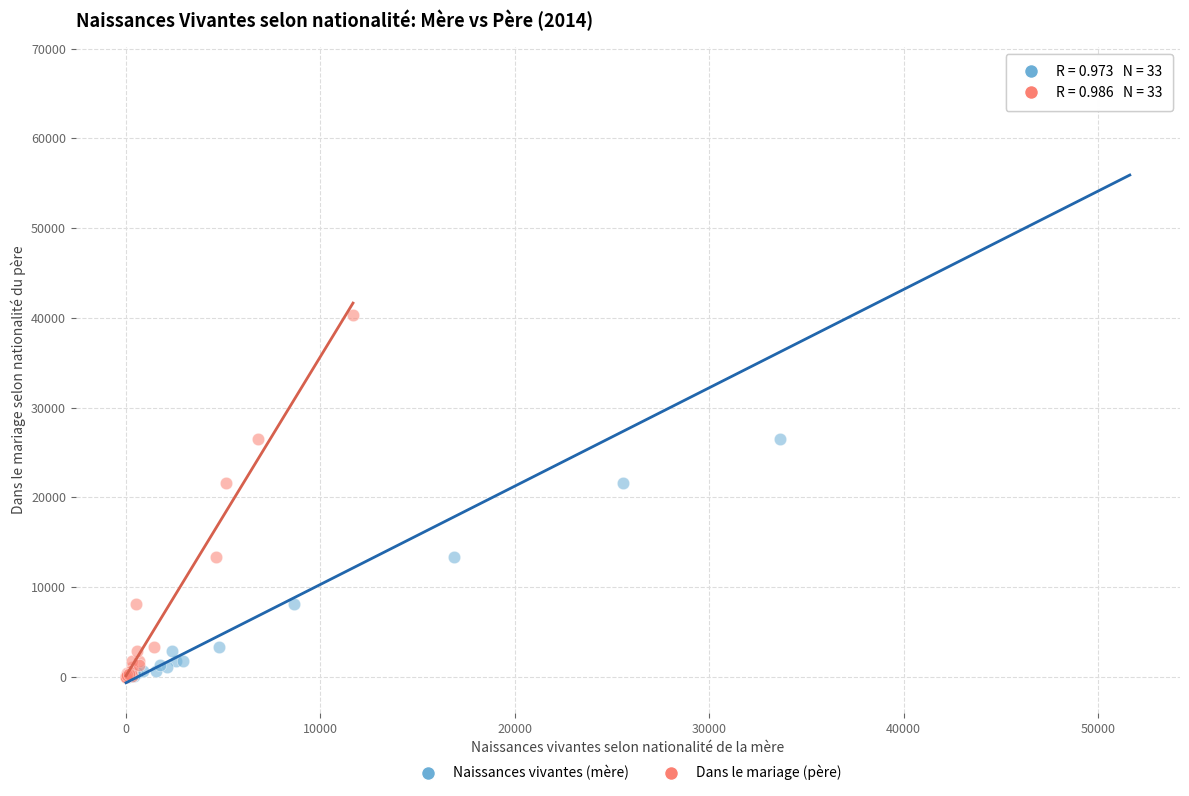

What are all the series names shown in the legend?

Naissances vivantes (mère), Dans le mariage (père)